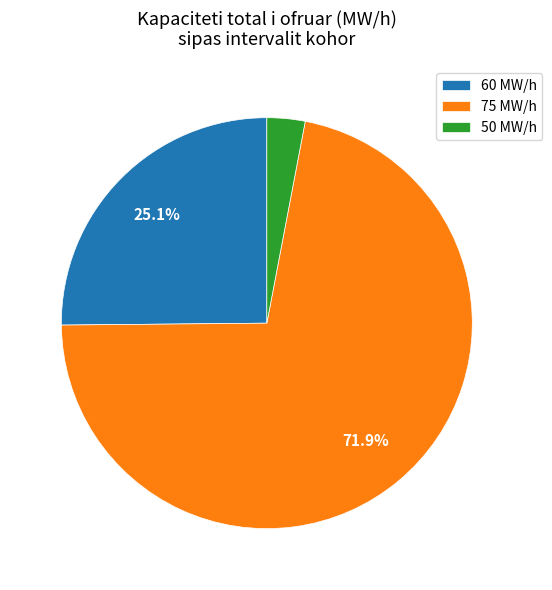

To the nearest percent, what is the difference between the largest and smallest slice percentages?

69%